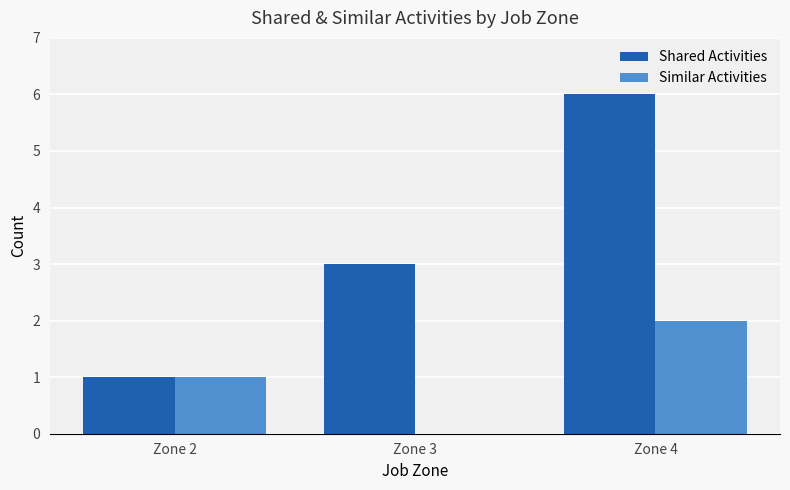

Count the number of data series in this chart.

2